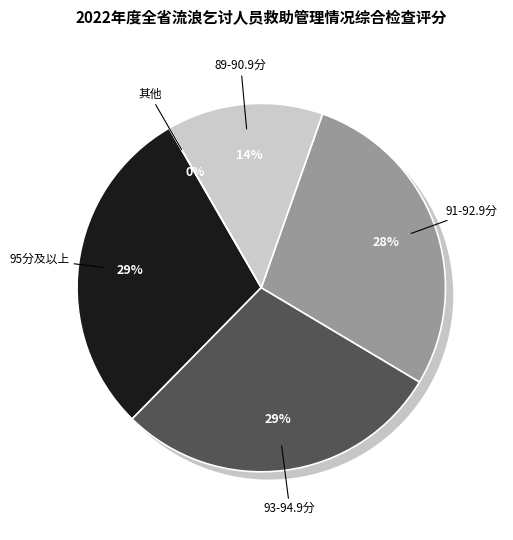

Is the sum of 广州市 and 潮州市 greater than half?

No